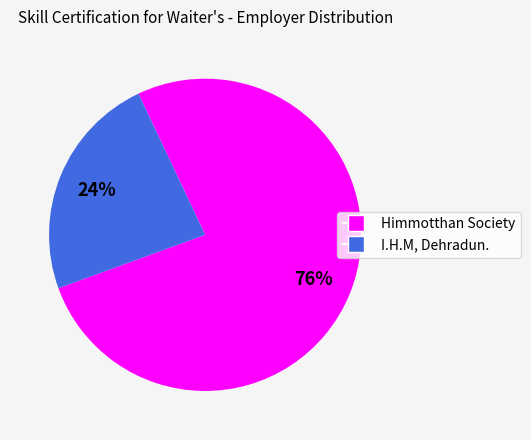

Is the sum of I.H.M, Dehradun. and Himmotthan Society greater than half?

Yes